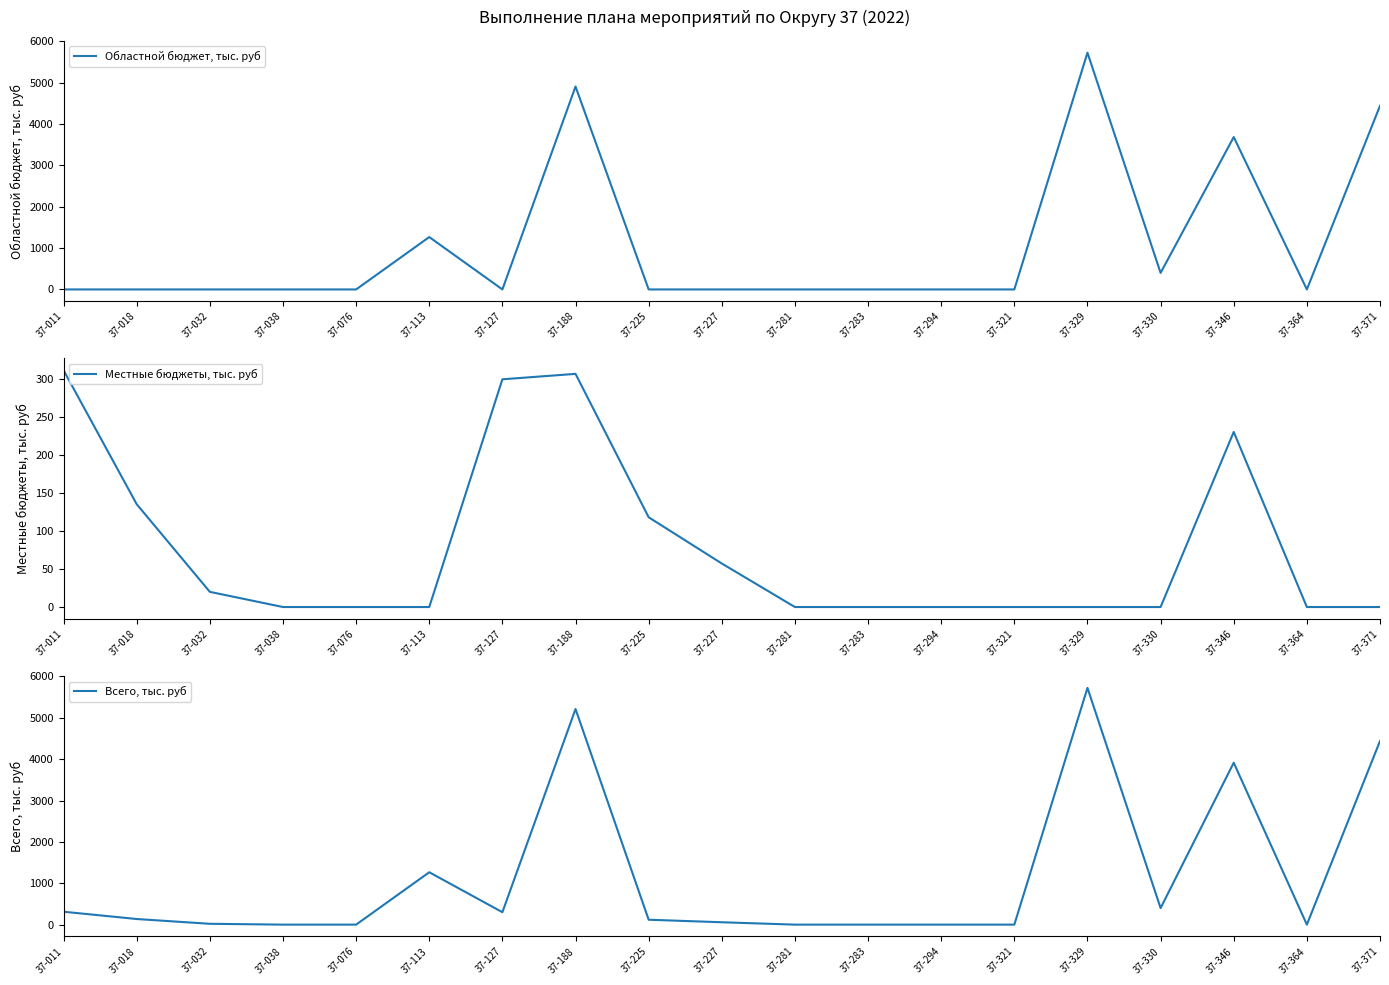

What is the difference between the maximum and minimum values in the Всего, тыс. руб series?

5723.9